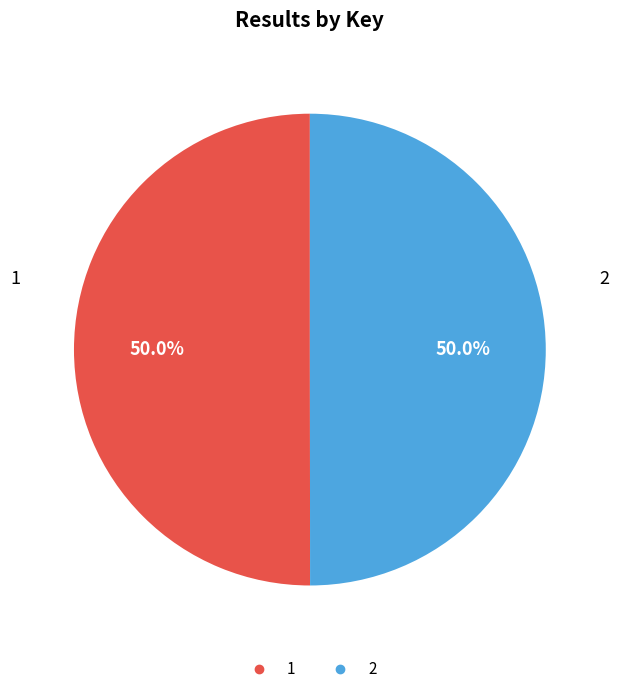

What percentage is NOT represented by 1?

50.0%